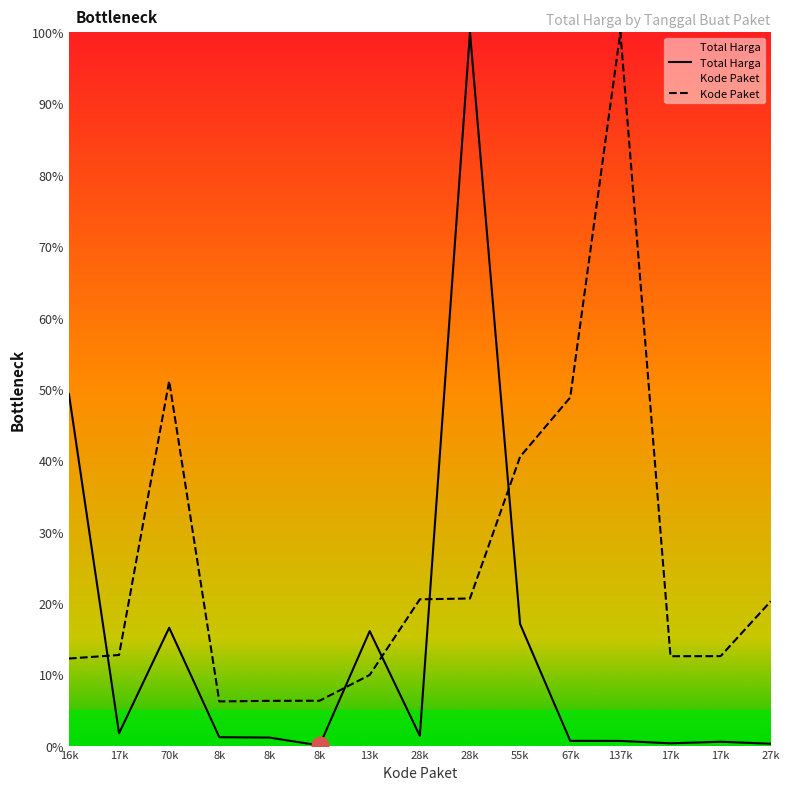

How many interior local peaks does the Total Harga series have?

4